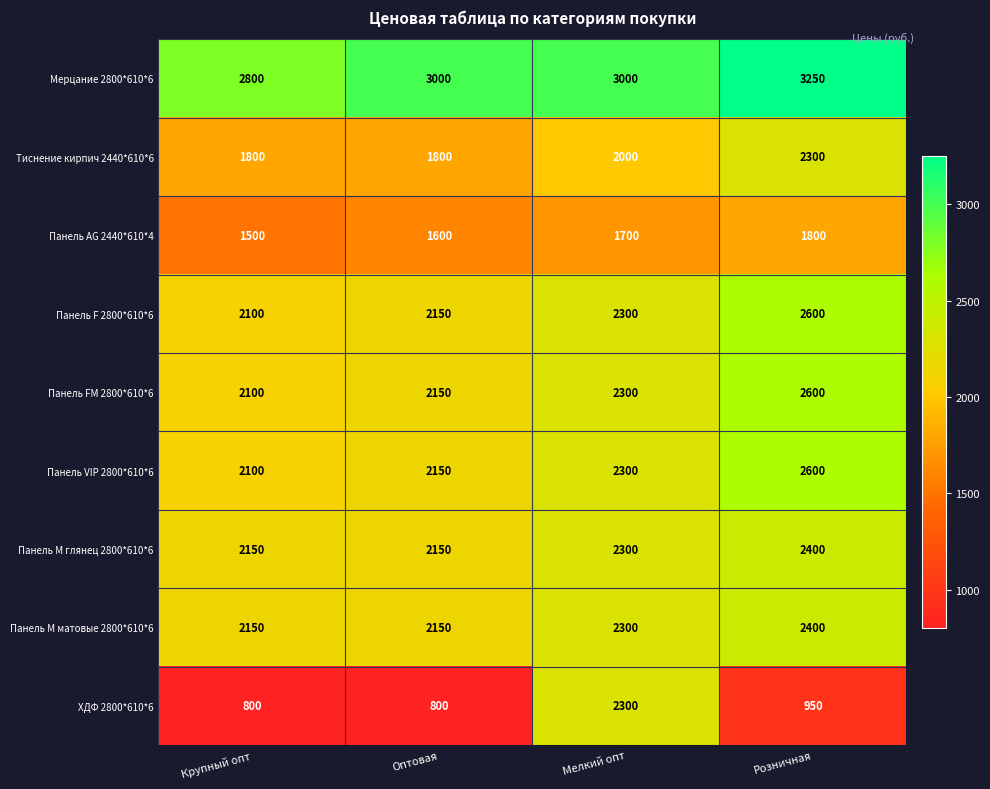

The Панель М матовые 2800*610*6 series shows 2400 at Розничная. True or false?

True